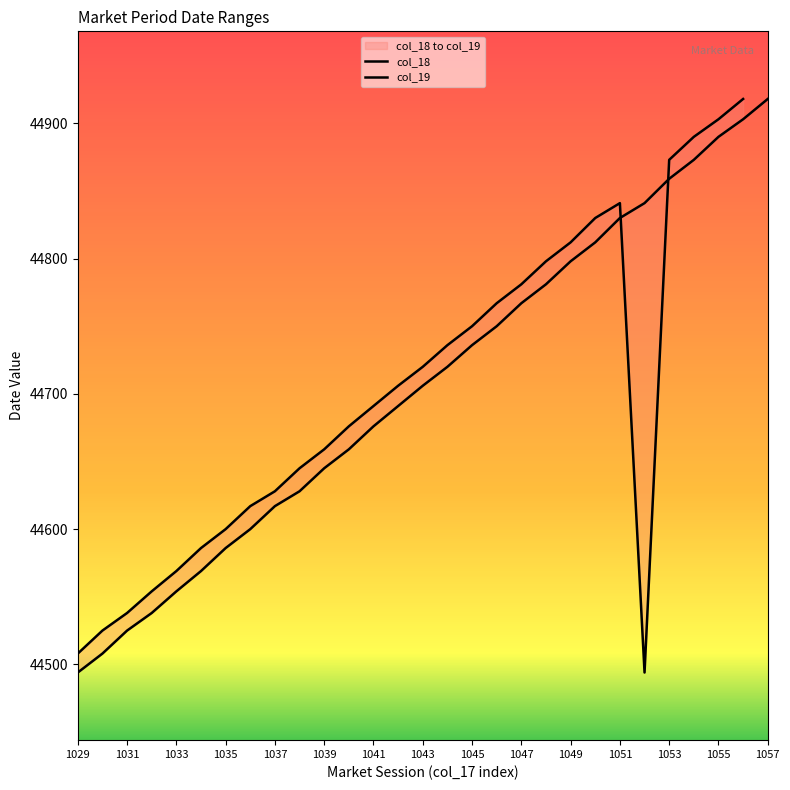

What is the change in value from 1032 to 1050?

+274